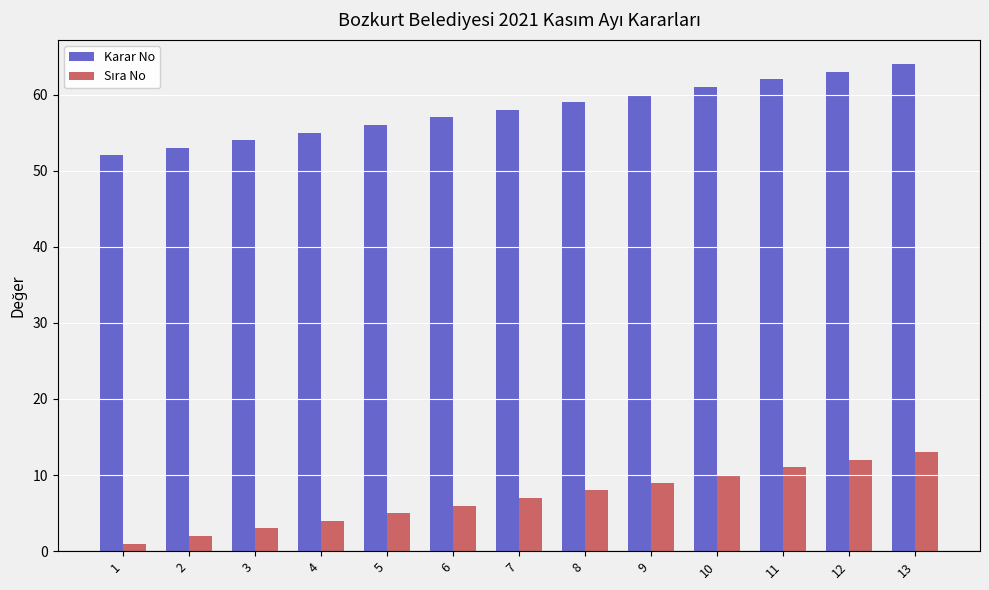

True or false: Karar No has a value of 79 at 3.

False